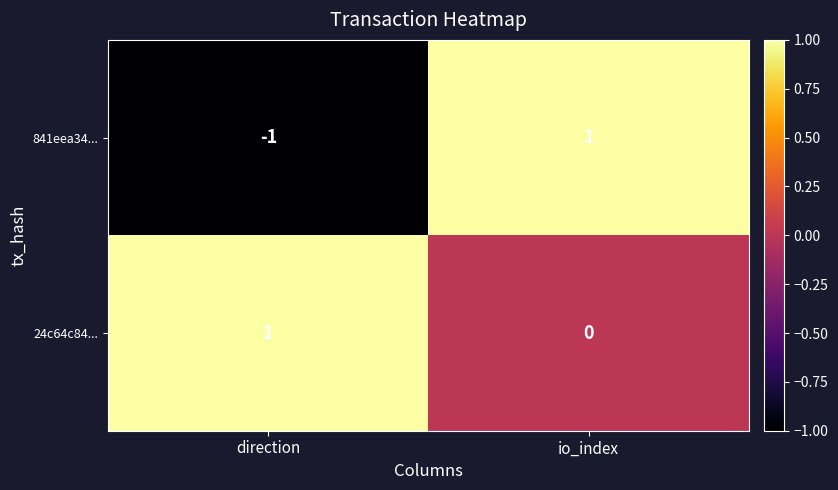

At which category does the chart reach its minimum across all series?

direction